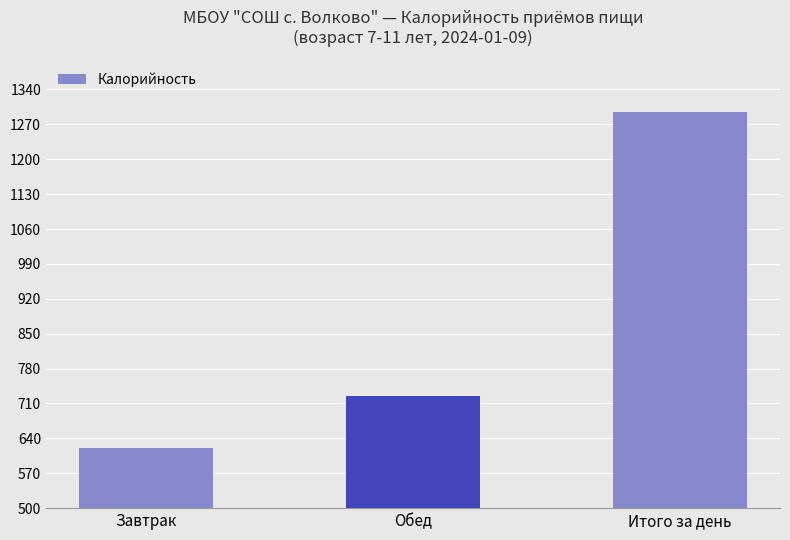

Rank the categories by value from highest to lowest.

Итого за день, Обед, Завтрак